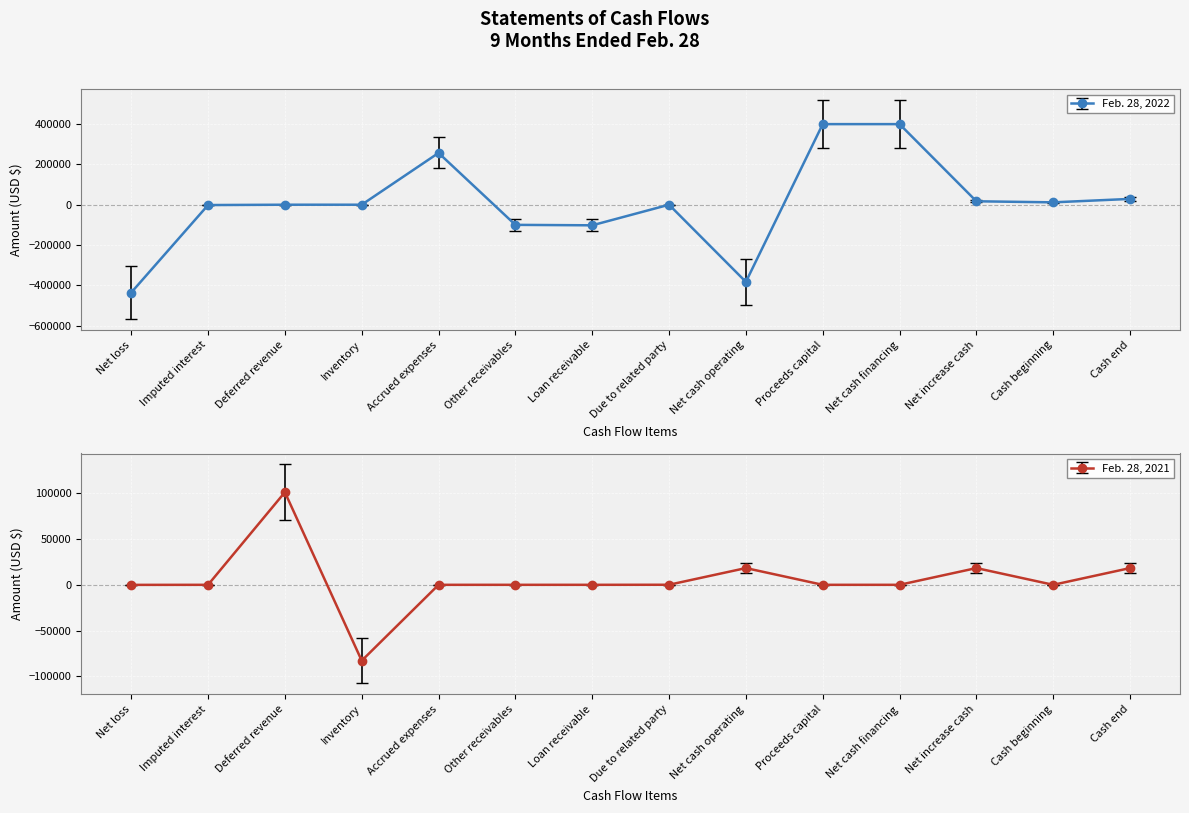

The Feb. 28, 2021 series shows 0 at Imputed interest. True or false?

True